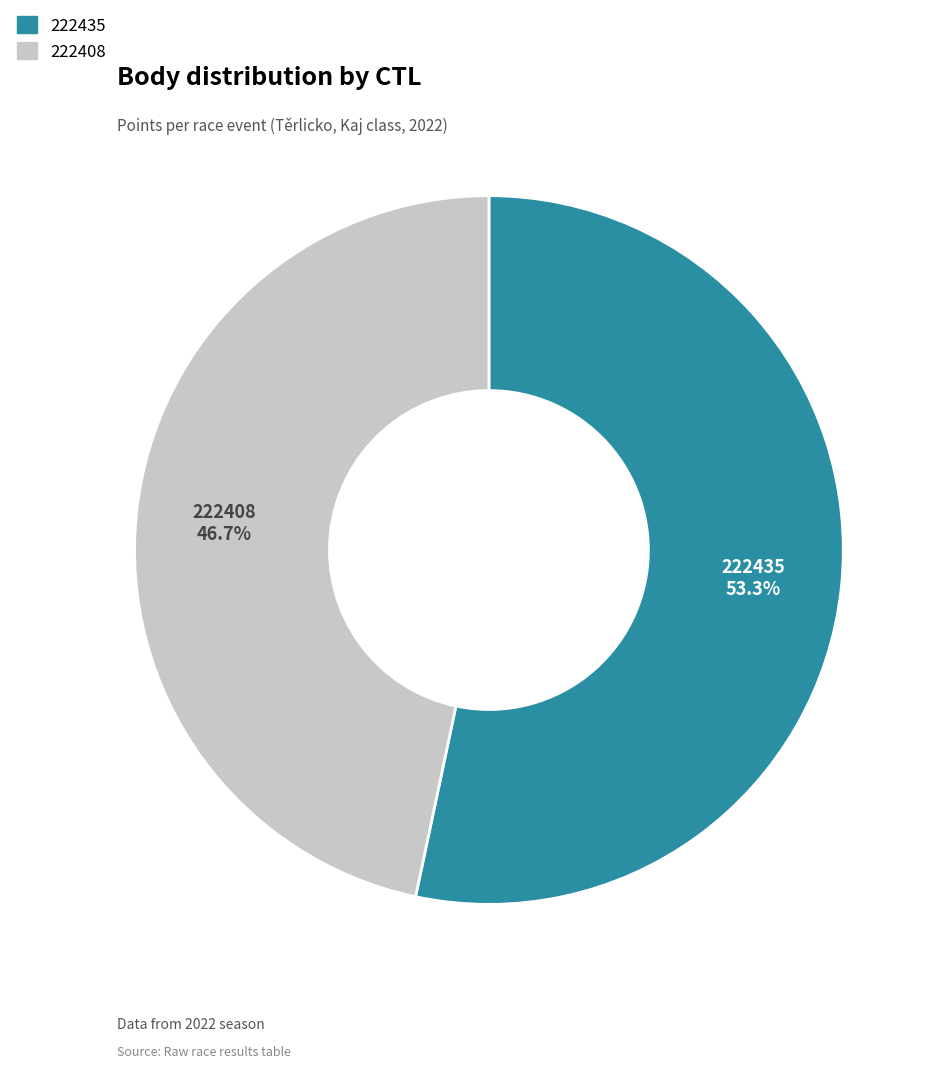

Count the number of slices in the pie.

2